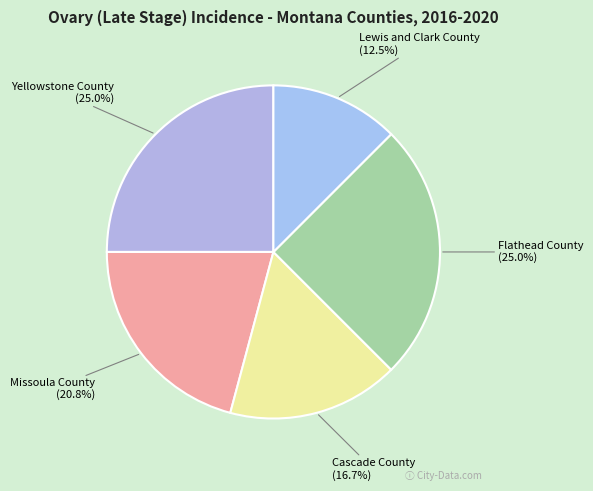

Count the number of slices in the pie.

5